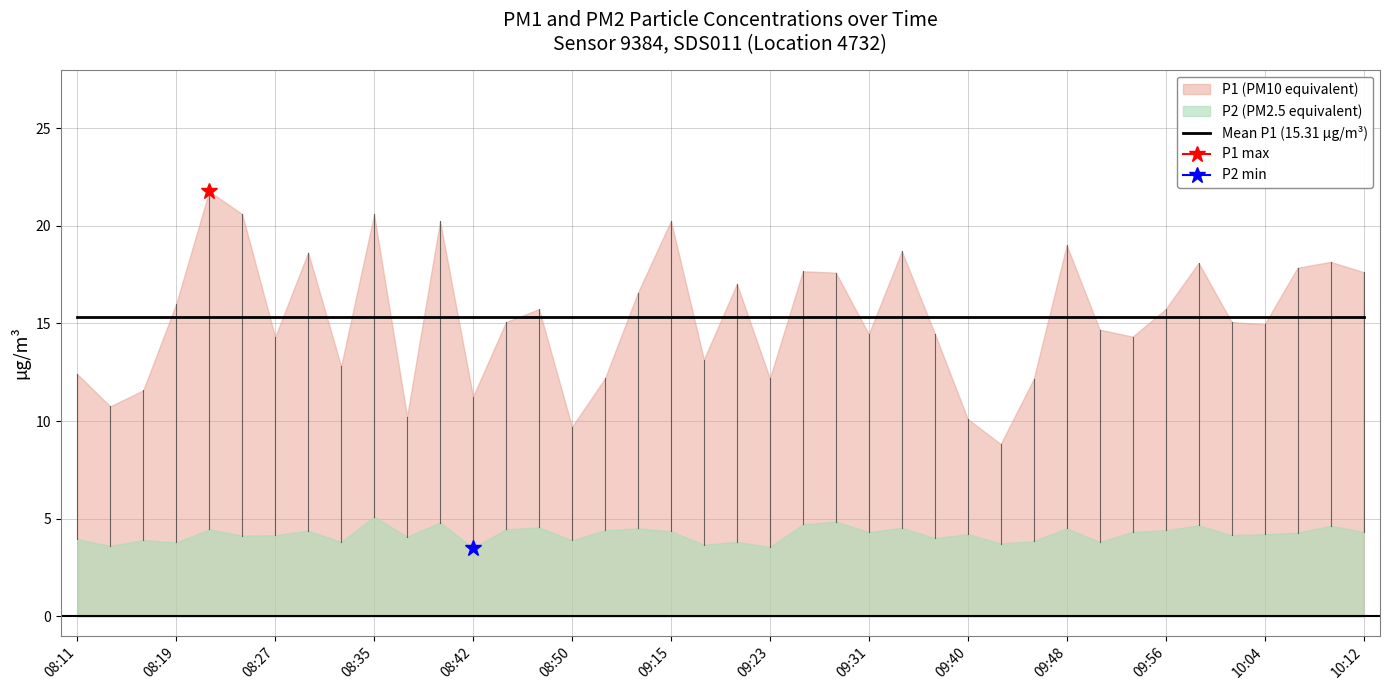

List the series in order of their peak value, highest first.

P1, P2